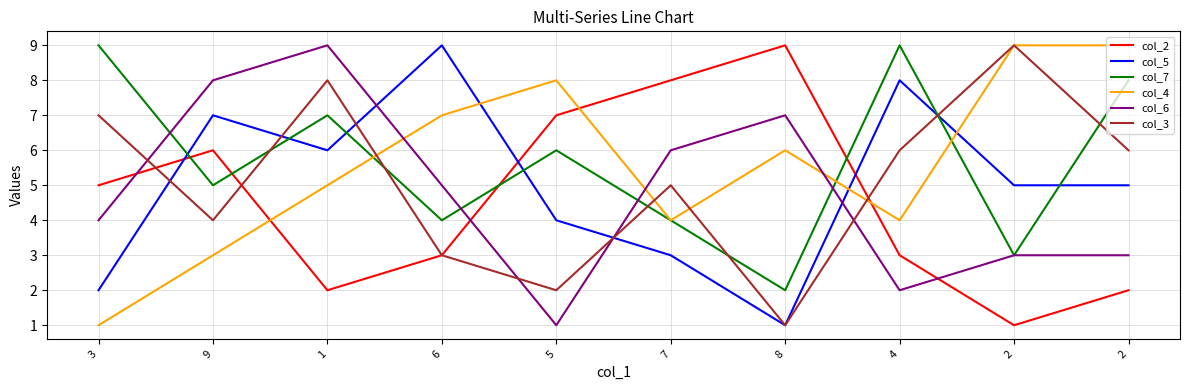

Rank the series by their maximum value, from highest to lowest.

col_2, col_5, col_7, col_4, col_6, col_3